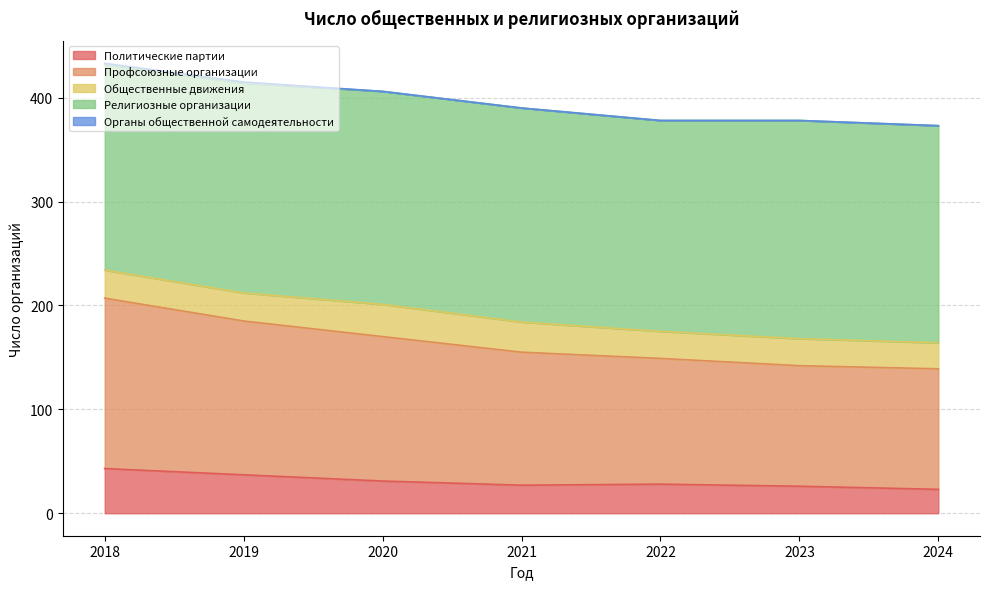

Which series has the widest spread of values?

Профсоюзные организации